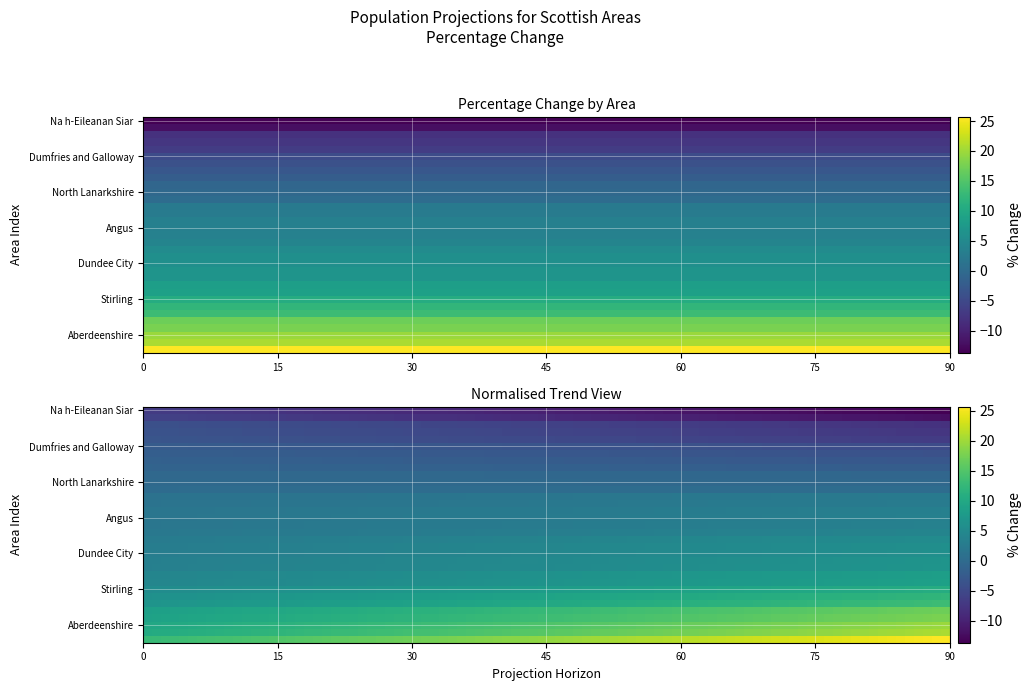

What is the difference between the maximum and minimum values?

39.4